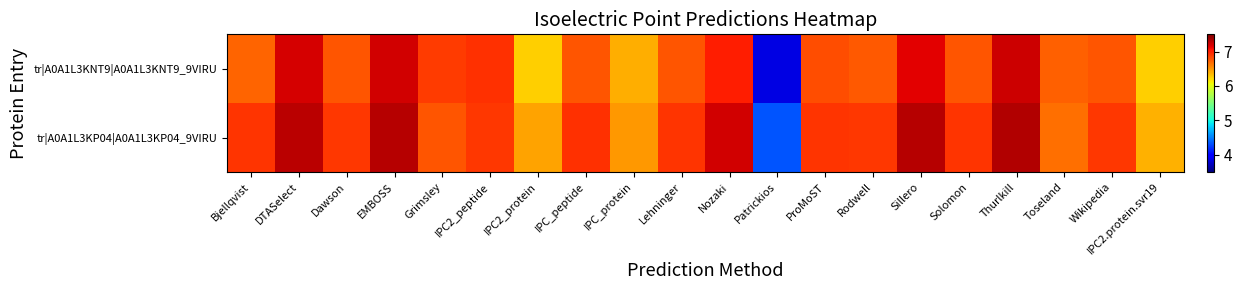

At how many categories does at least one series exceed 5?

19